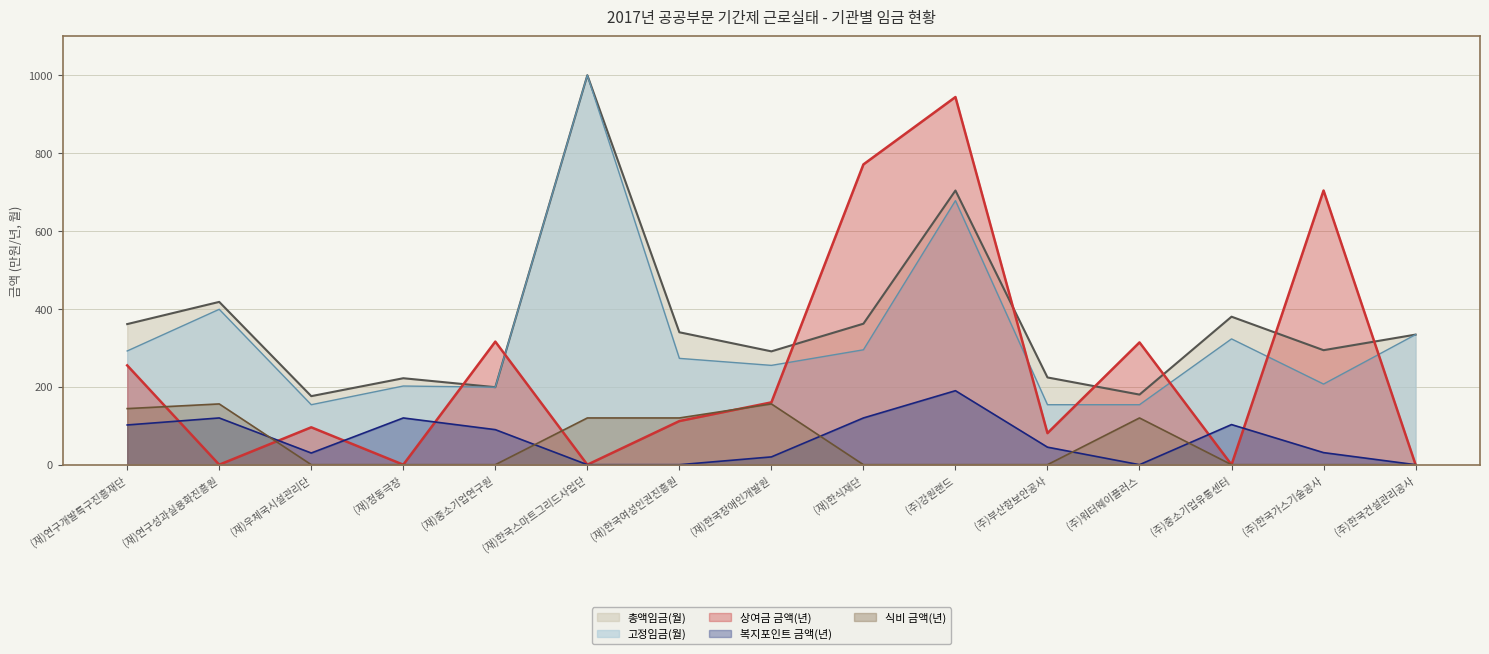

Which series has the largest total across all categories?

총액임금(월)